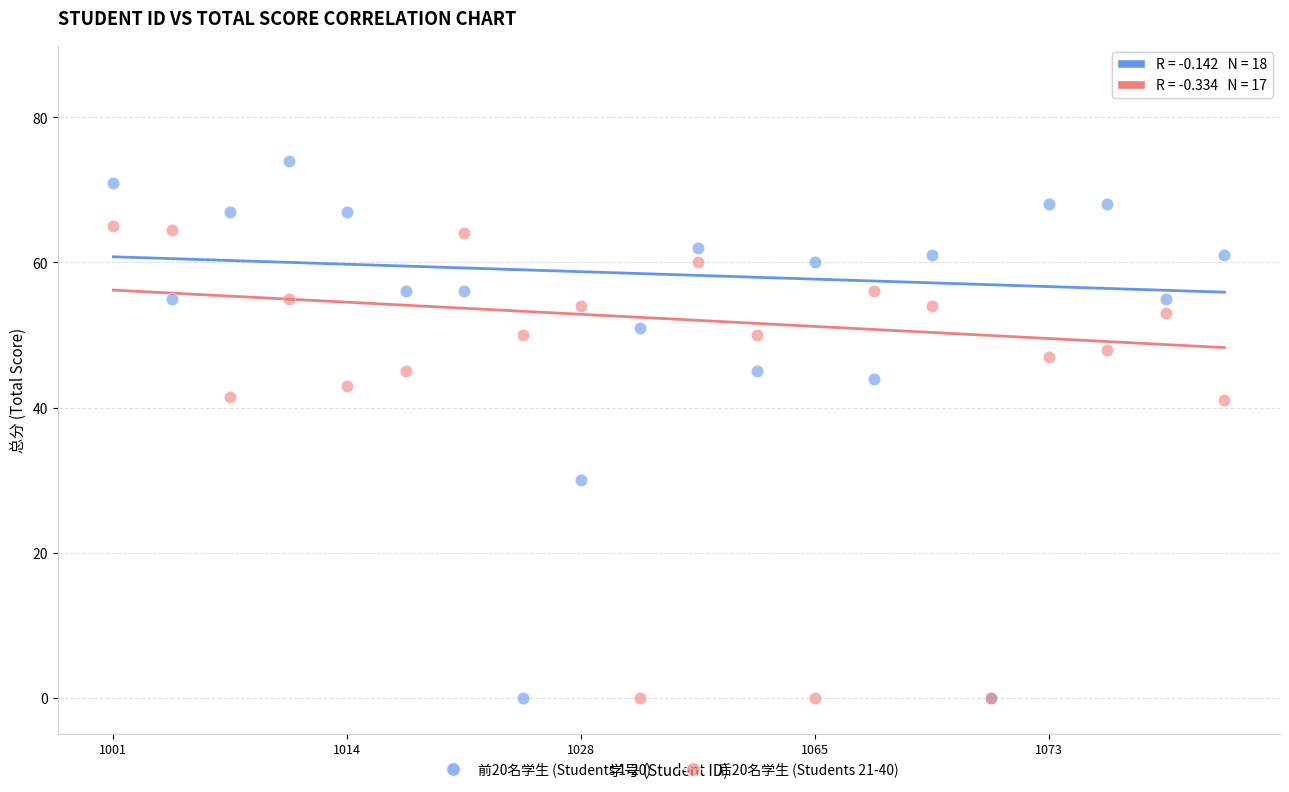

Which series contains the highest Y value?

前20名学生 (Students 1-20)